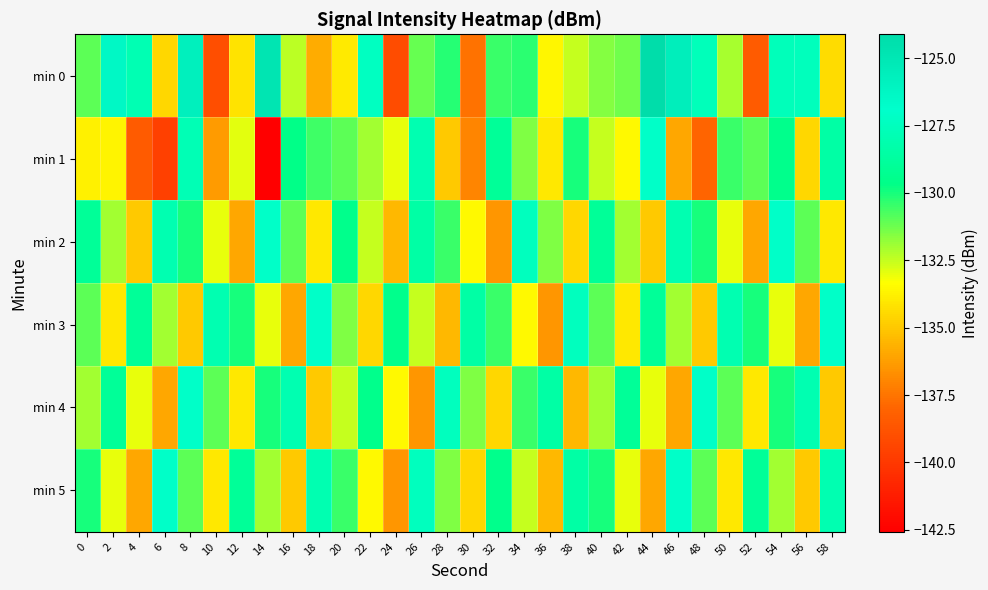

At which category does the chart reach its minimum across all series?

14